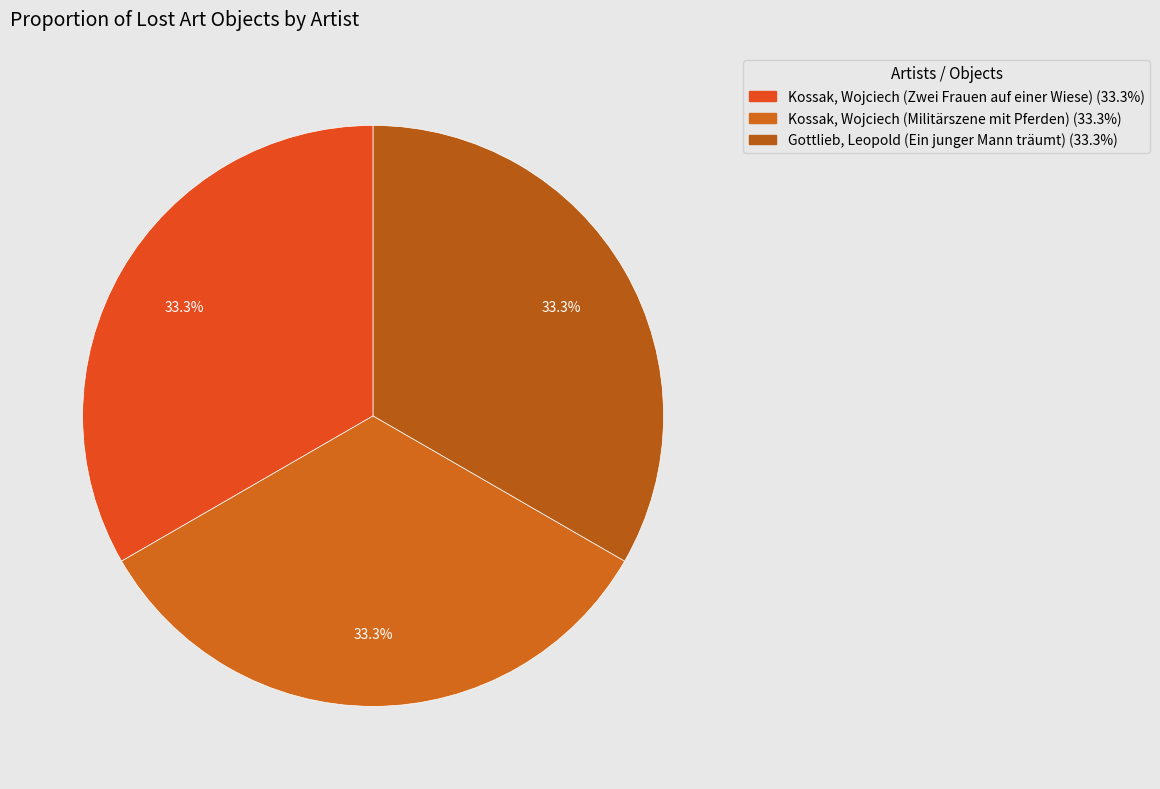

Is it true that Kossak, Wojciech (Zwei Frauen auf einer Wiese) is 33% of the pie?

True